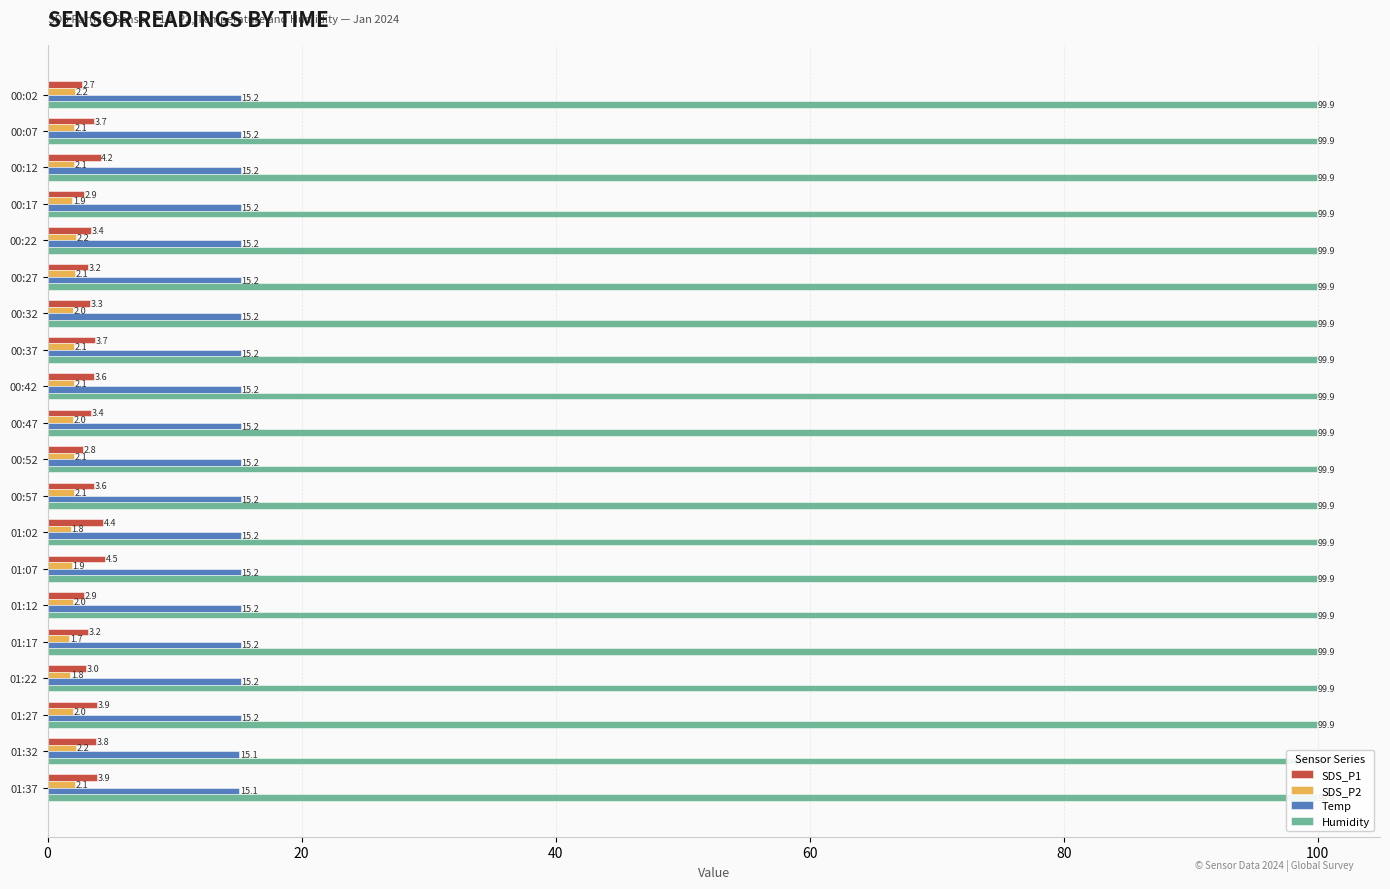

Are the bars grouped side by side (vs. stacked)?

Yes